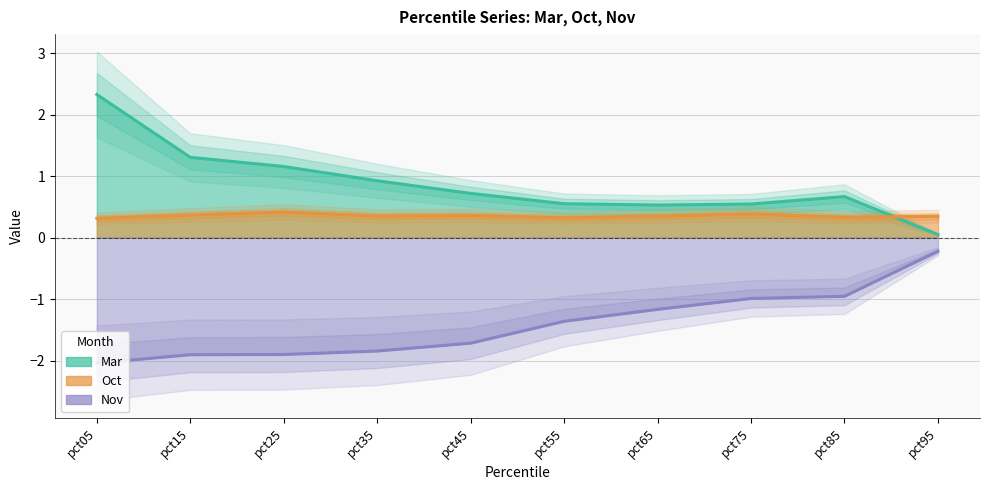

At which category is the sum across all series the highest?

pct05